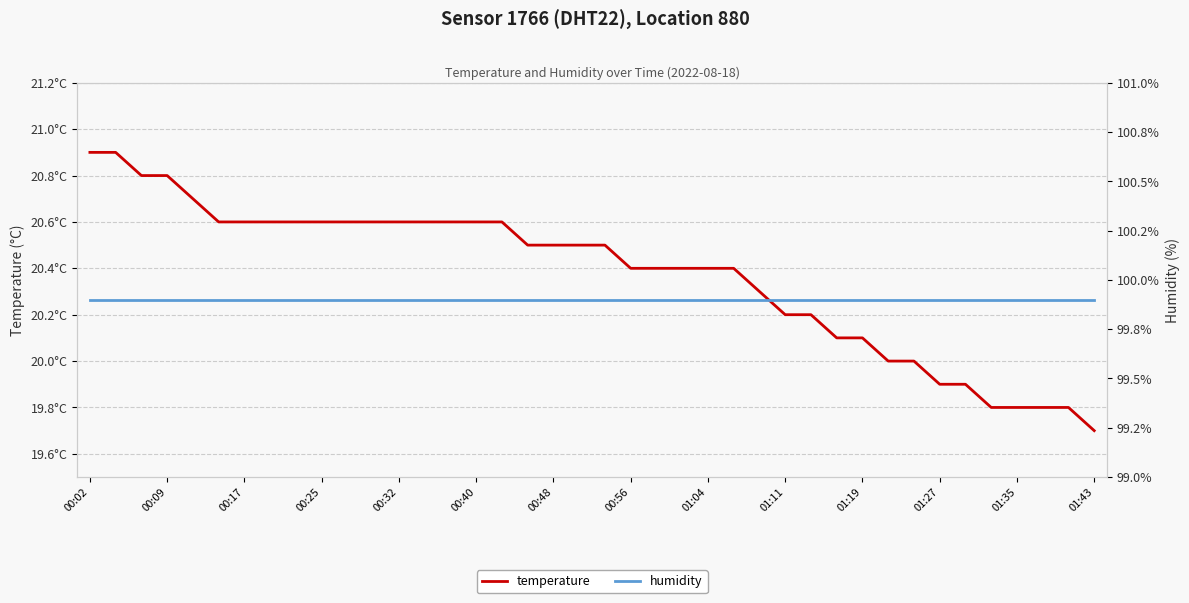

The value of humidity at 17 is 178.8. True or false?

False